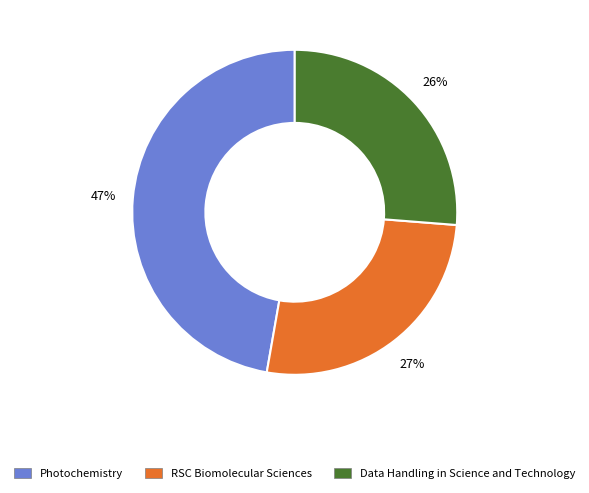

Which has a higher value, Photochemistry or RSC Biomolecular Sciences?

Photochemistry